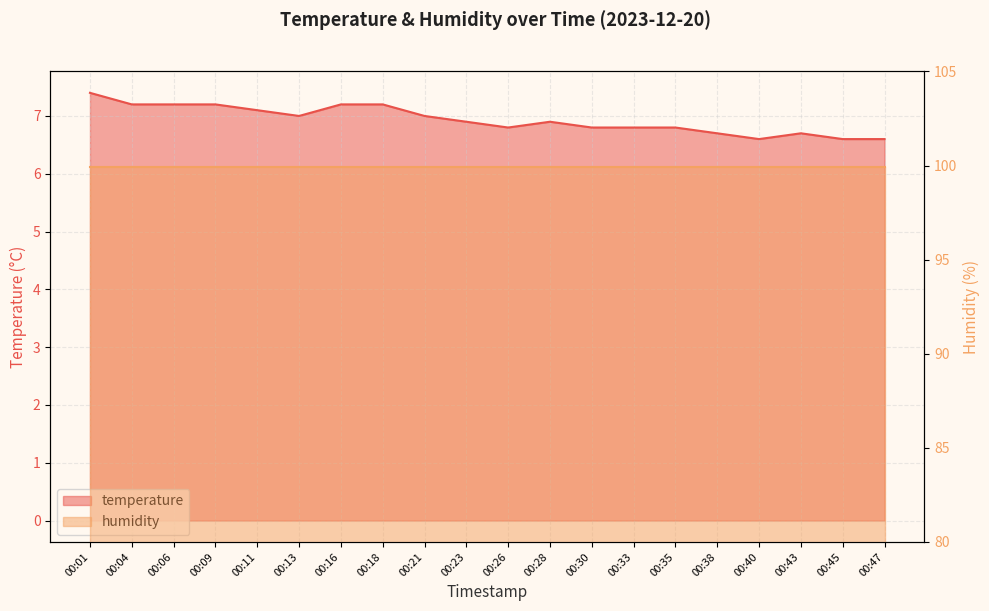

Reading right to left, list all the values displayed in this chart.

00:47=6.6	00:45=6.6	00:43=6.7	00:40=6.6	00:38=6.7	00:35=6.8	00:33=6.8	00:30=6.8	00:28=6.9	00:26=6.8	00:23=6.9	00:21=7.0	00:18=7.2	00:16=7.2	00:13=7.0	00:11=7.1	00:09=7.2	00:06=7.2	00:04=7.2	00:01=7.4